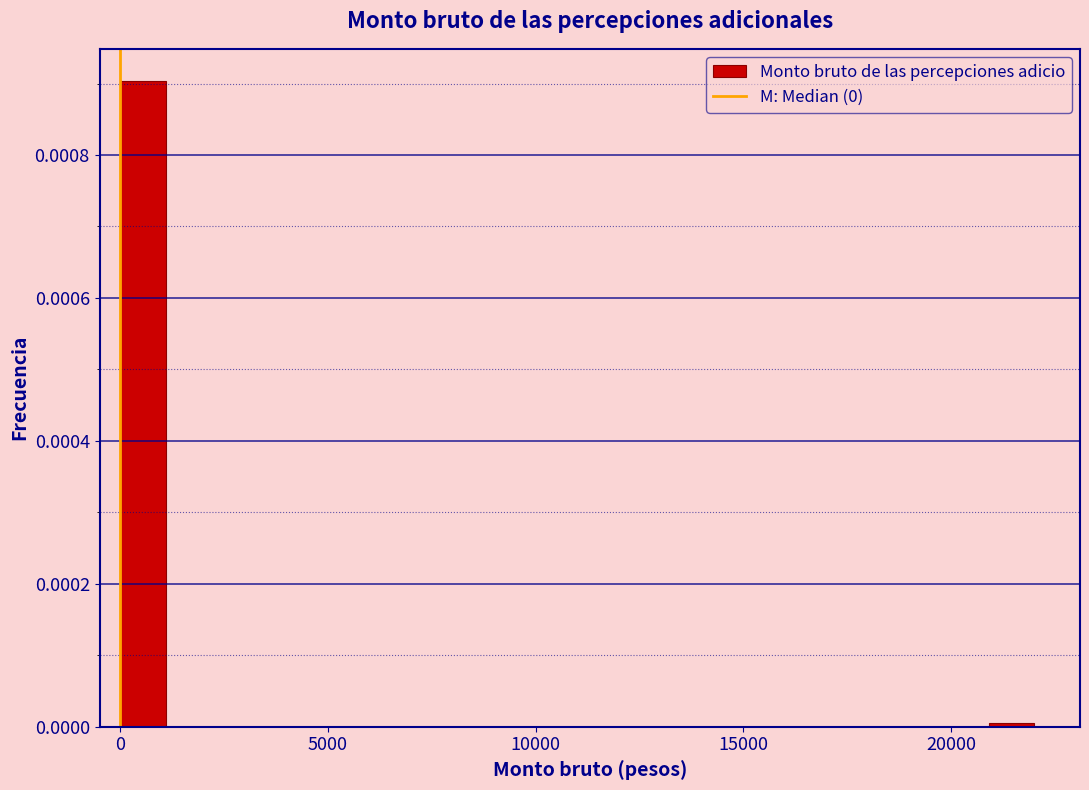

Around what value on the x-axis is the tallest bar? Give the approximate position of its centre, as read against the axis.

500